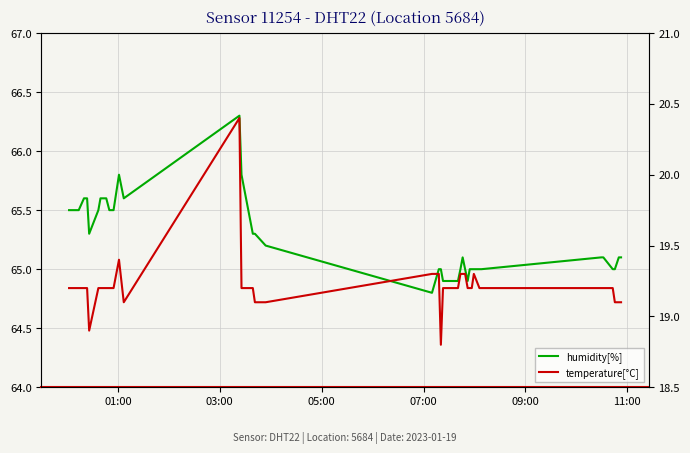

How many lines are shown in the chart?

2